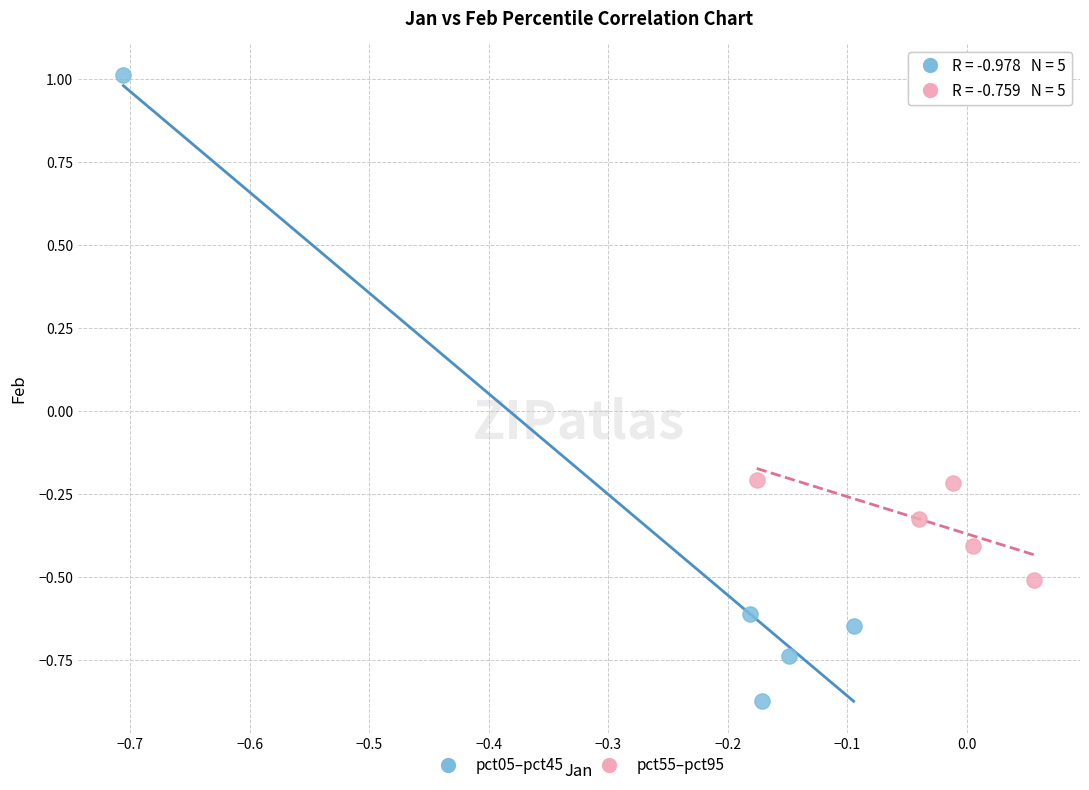

Which series contains the highest Y value?

pct05–pct45